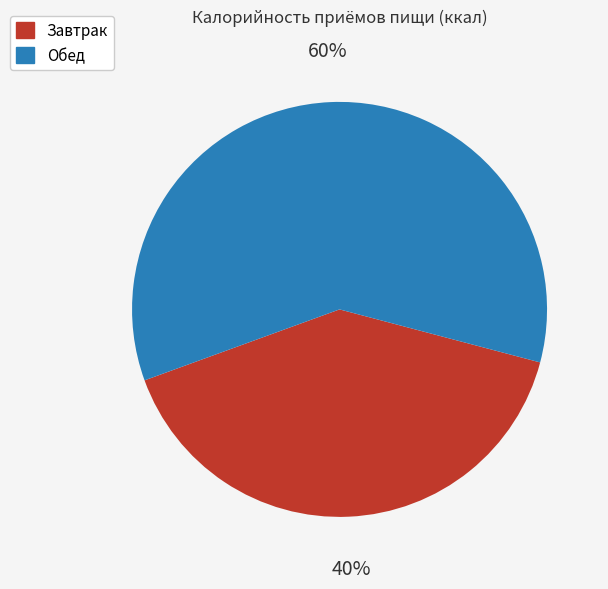

Combined, do Обед and Завтрак account for over 50%?

Yes